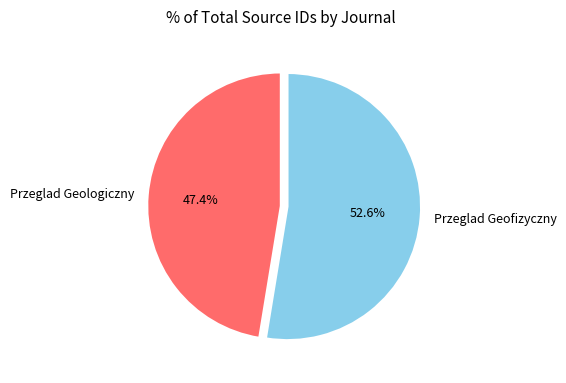

Does Przeglad Geofizyczny account for over 50% of the chart?

Yes